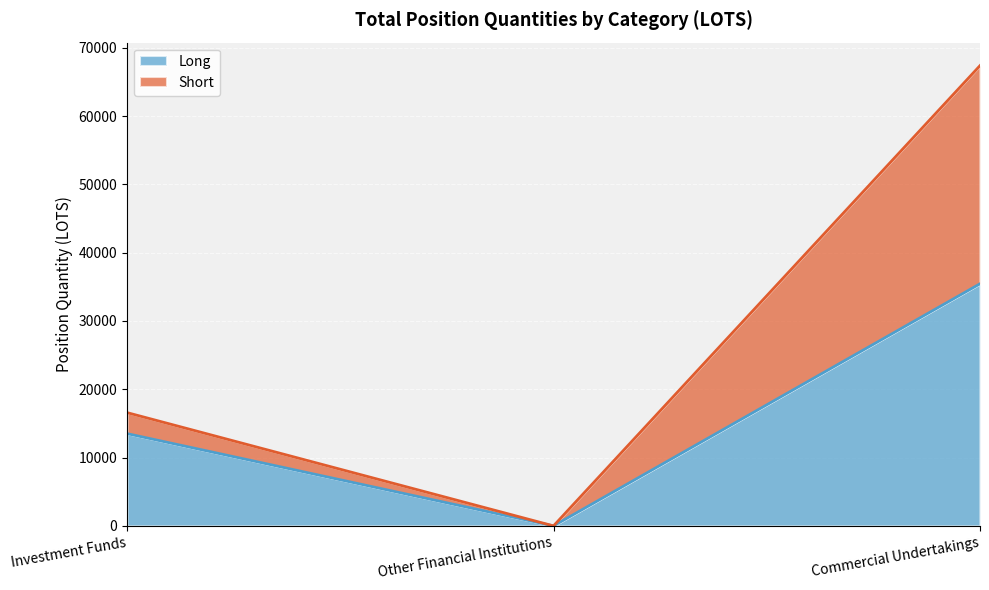

What is the total value across all series at Commercial Undertakings?

67383.4